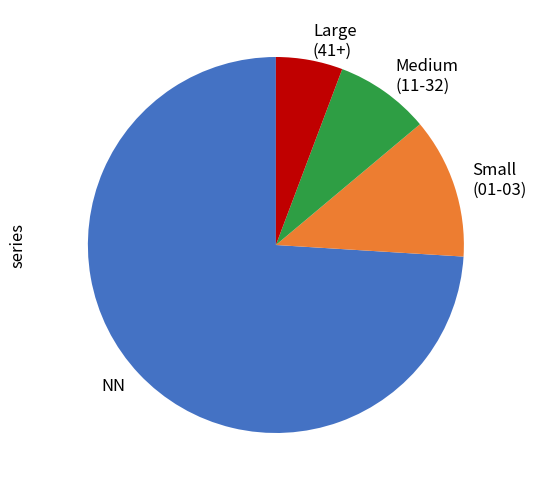

The NN slice represents 59% of the pie. True or false?

False